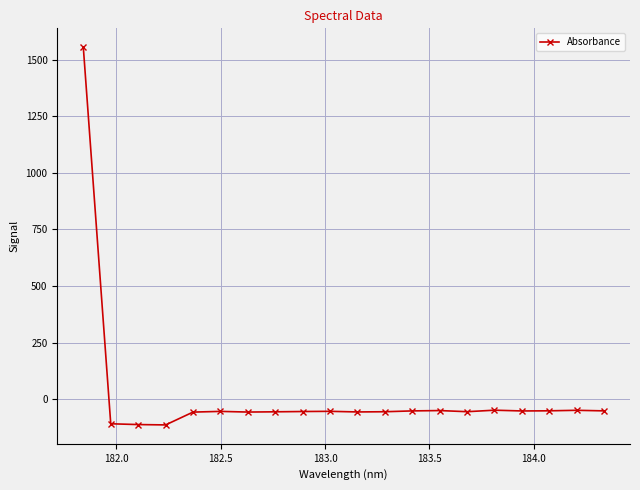

What is the smallest value displayed?

-114.0